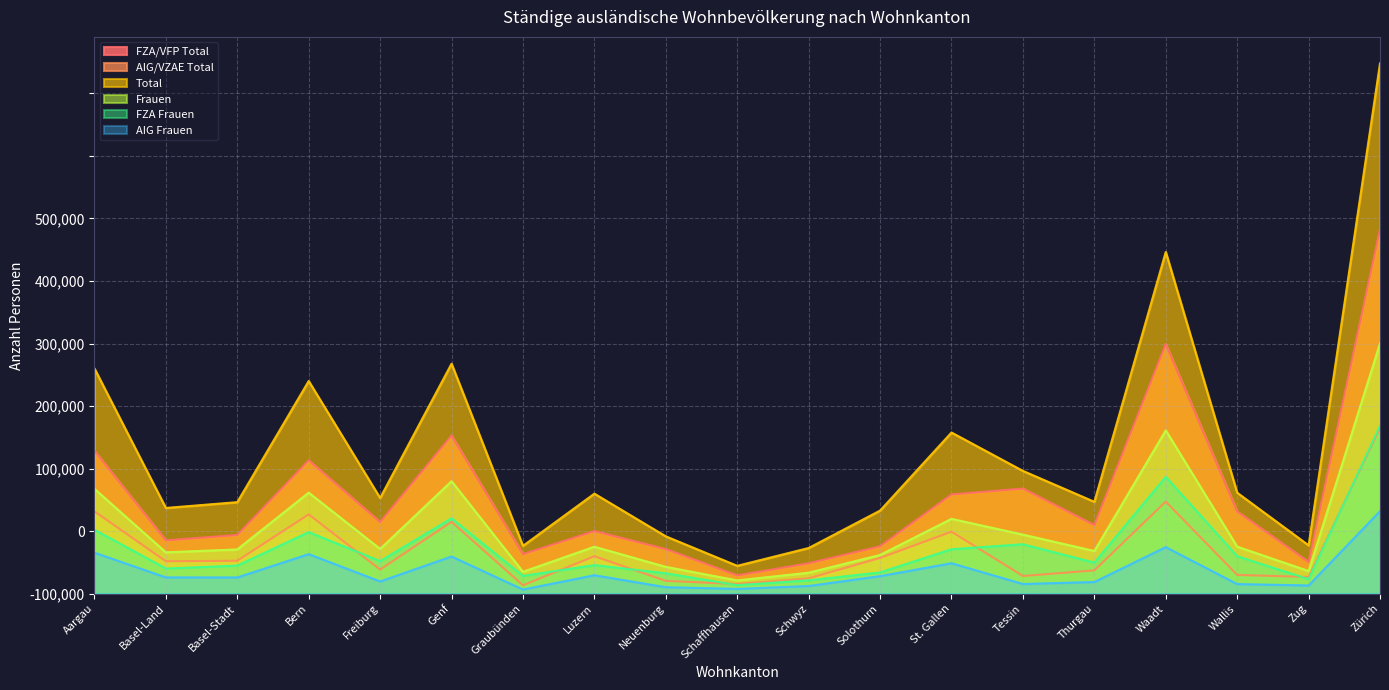

Reading left to right, transcribe all the data shown in this chart.

FZA/VFP Total: Aargau=114252	Basel-Land=42622	Basel-Stadt=46888	Bern=106617	Freiburg=57261	Genf=126440	Graubünden=31550	Luzern=50027	Neuenburg=35610	Schaffhausen=14572	Schwyz=24259	Solothurn=37882	St. Gallen=79304	Tessin=84046	Thurgau=54852	Waadt=199610	Wallis=65740	Zug=25336	Zürich=291639
AIG/VZAE Total: Aargau=65819	Basel-Land=25898	Basel-Stadt=26266	Bern=63383	Freiburg=19242	Genf=57409	Graubünden=6665	Luzern=29915	Neuenburg=10200	Schaffhausen=7665	Schwyz=12229	Solothurn=28526	St. Gallen=49534	Tessin=14095	Thurgau=18583	Waadt=73616	Wallis=14955	Zug=13292	Zürich=132390
Total: Aargau=180071	Basel-Land=68520	Basel-Stadt=73154	Bern=170000	Freiburg=76503	Genf=183849	Graubünden=38215	Luzern=79942	Neuenburg=45810	Schaffhausen=22237	Schwyz=36488	Solothurn=66408	St. Gallen=128838	Tessin=98141	Thurgau=73435	Waadt=273226	Wallis=80695	Zug=38628	Zürich=424029
Frauen: Aargau=83828	Basel-Land=33031	Basel-Stadt=35355	Bern=80788	Freiburg=35757	Genf=89934	Graubünden=17487	Luzern=37513	Neuenburg=21424	Schaffhausen=10578	Schwyz=16736	Solothurn=30944	St. Gallen=59811	Tessin=47200	Thurgau=34114	Waadt=130550	Wallis=37580	Zug=18087	Zürich=200181
FZA Frauen: Aargau=51070	Basel-Land=20060	Basel-Stadt=22410	Bern=49202	Freiburg=26022	Genf=60247	Graubünden=14209	Luzern=22803	Neuenburg=16304	Schaffhausen=6798	Schwyz=10642	Solothurn=16955	St. Gallen=35505	Tessin=39495	Thurgau=24815	Waadt=93363	Wallis=29924	Zug=11563	Zürich=134244
AIG Frauen: Aargau=32758	Basel-Land=12971	Basel-Stadt=12945	Bern=31586	Freiburg=9735	Genf=29687	Graubünden=3278	Luzern=14710	Neuenburg=5120	Schaffhausen=3780	Schwyz=6094	Solothurn=13989	St. Gallen=24306	Tessin=7705	Thurgau=9299	Waadt=37187	Wallis=7656	Zug=6524	Zürich=65937